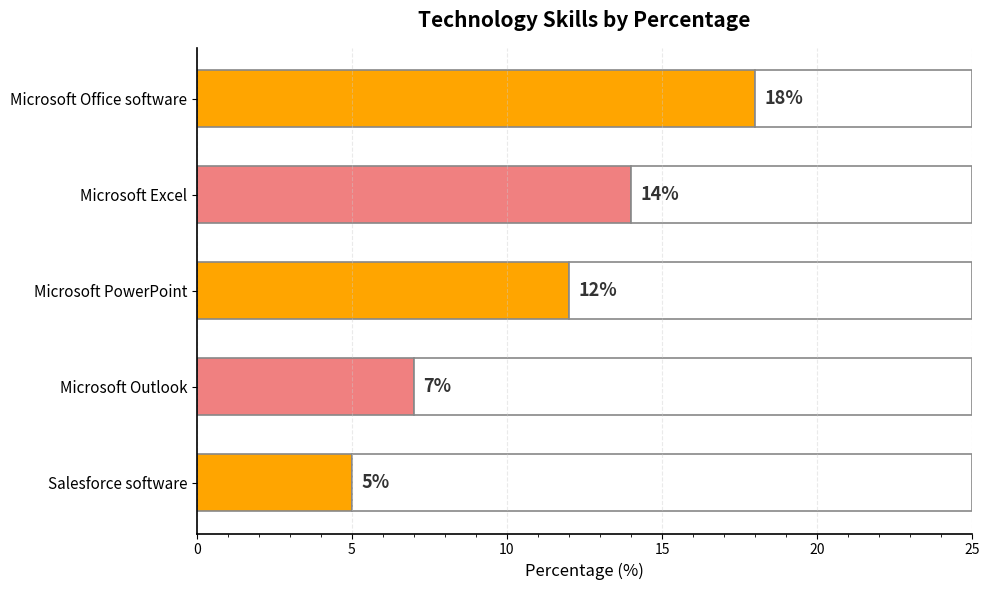

Count the number of categories in the chart.

5